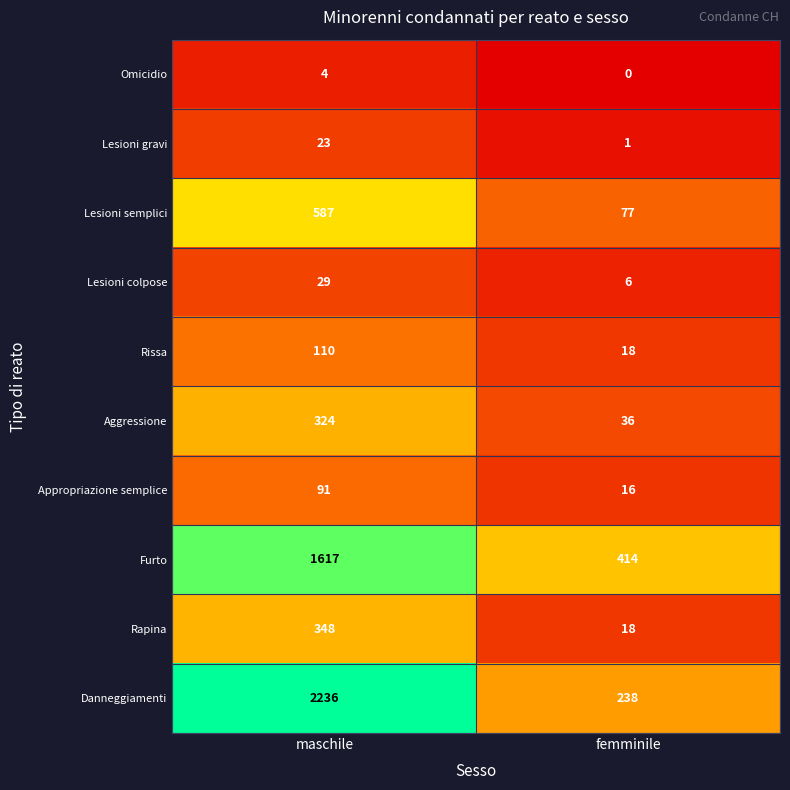

What value does the Aggressione series have at femminile, to the nearest 10?

40